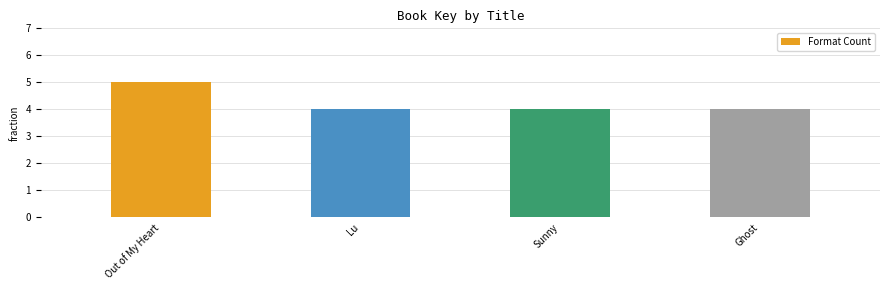

The value at Ghost is 4. True or false?

True